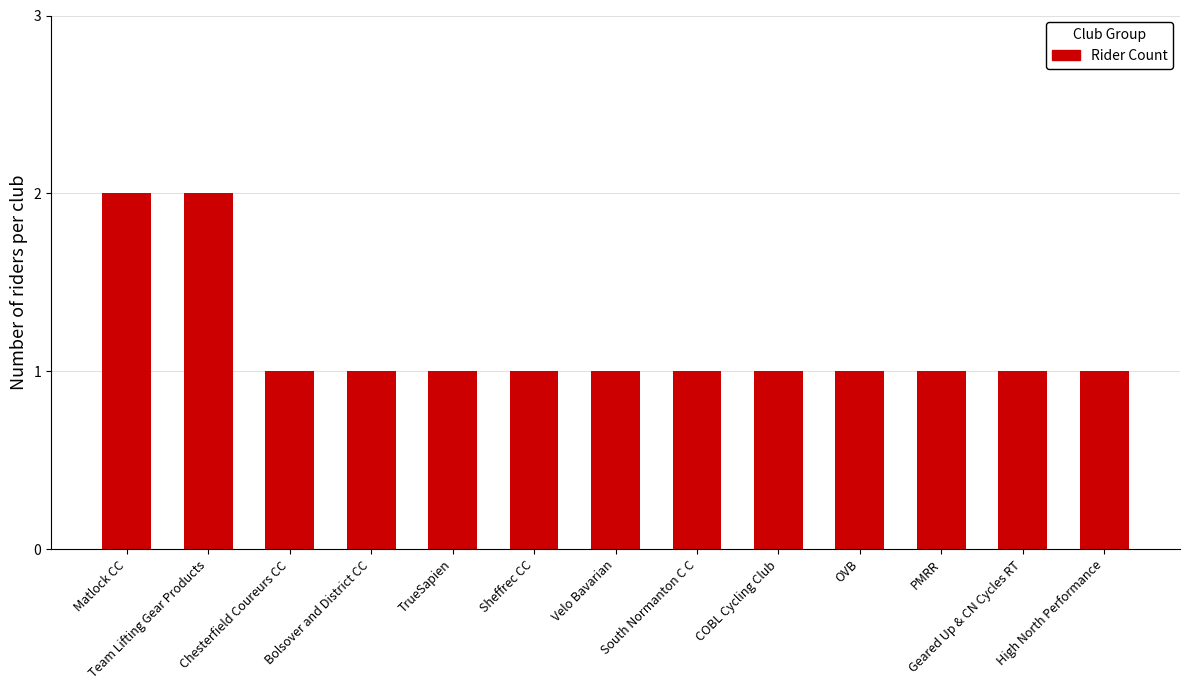

Count the number of data series in this chart.

1